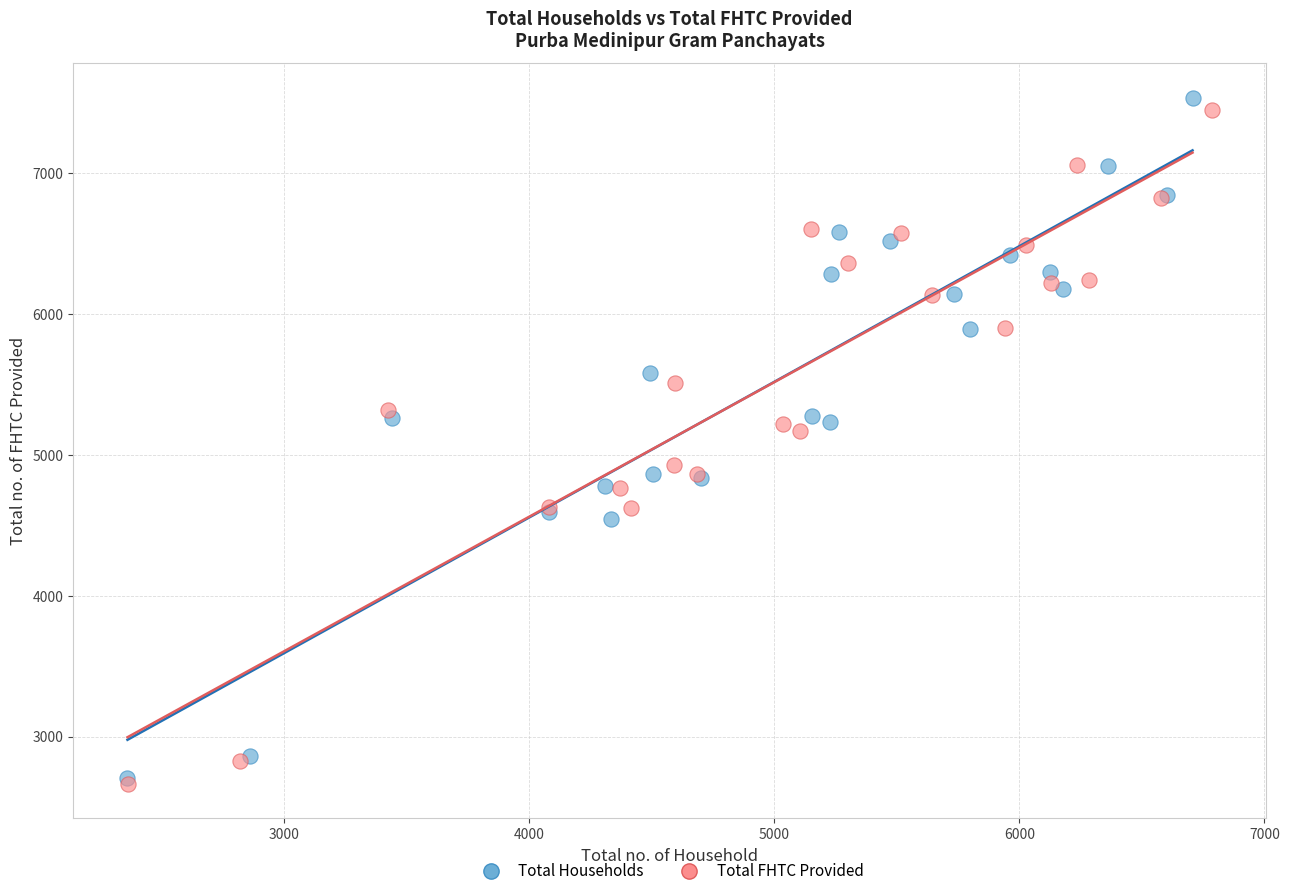

Which series has the widest spread of Y values?

Total Households